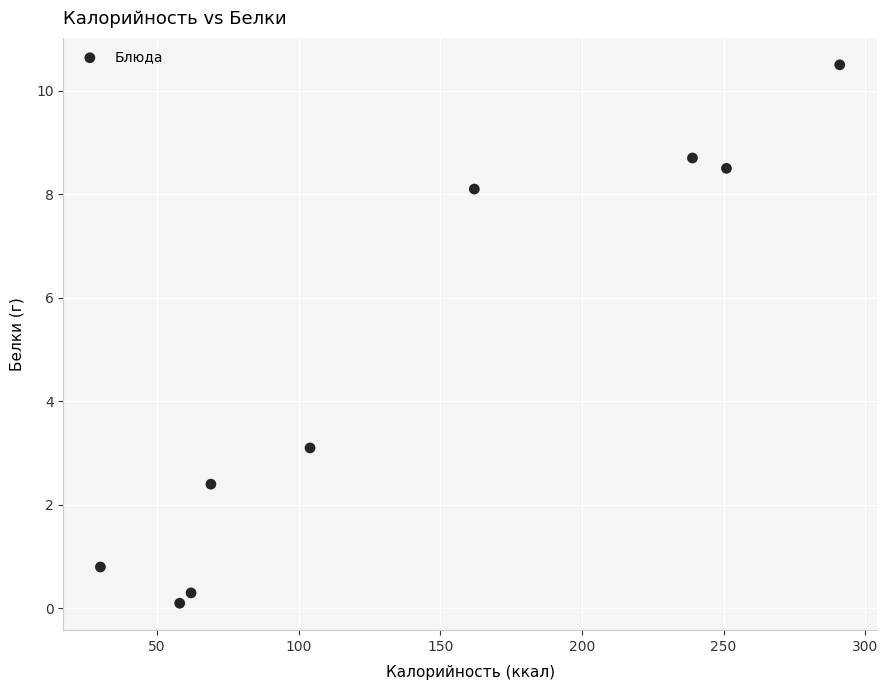

What is the range of X values (max minus min)?

261.0